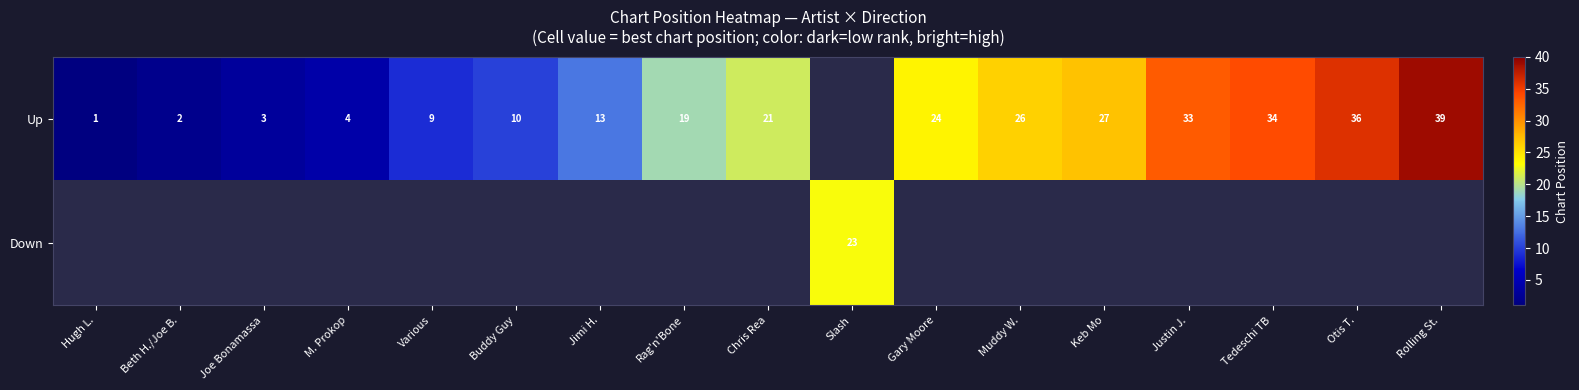

What is the minimum value shown in the chart?

1.0